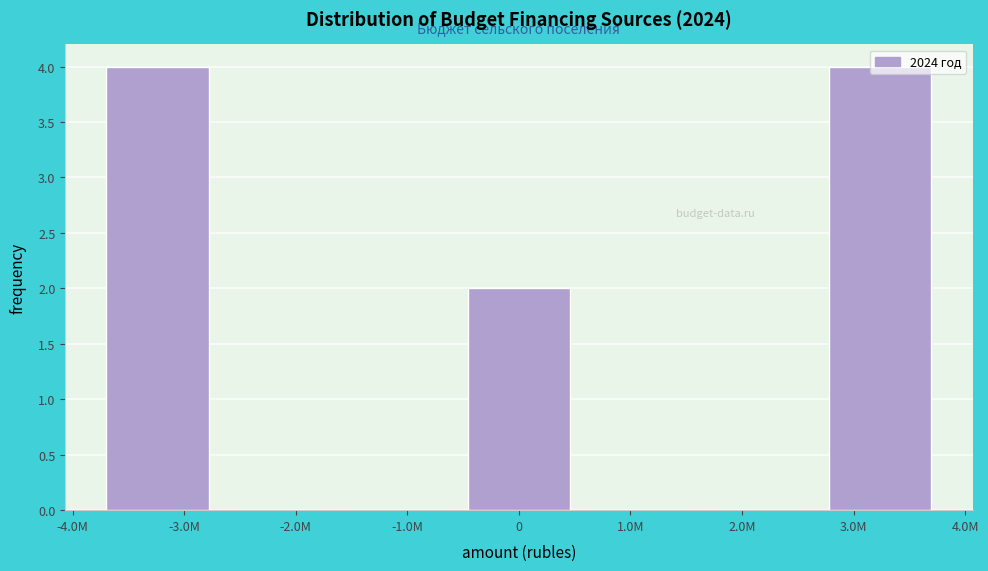

True or false: the data shows 3 at 0.

False